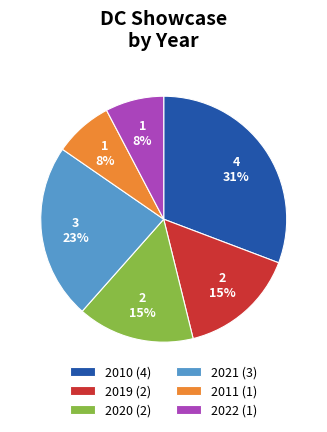

To the nearest percent, what is the difference between the largest and smallest slice percentages?

23%